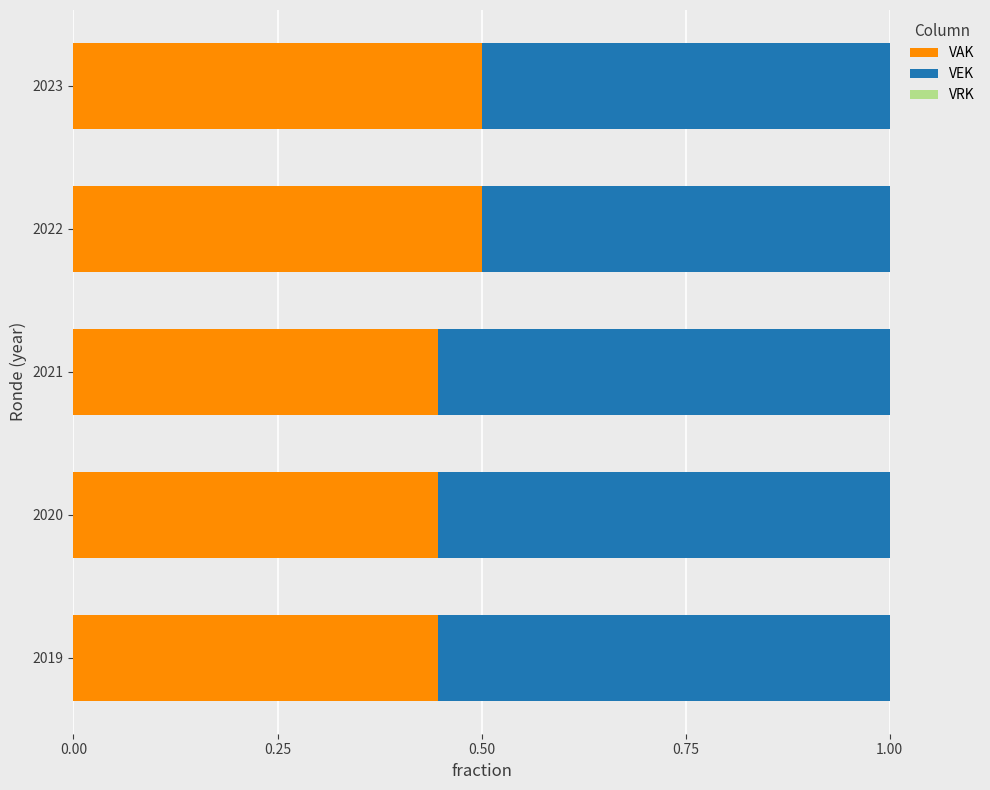

What is the average value of the VAK series?

0.5